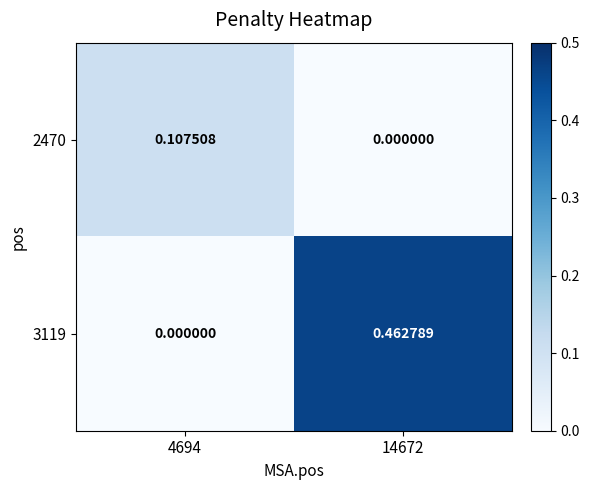

Is the value of 2470 at 4694 greater than the value of 3119 at 14672?

No